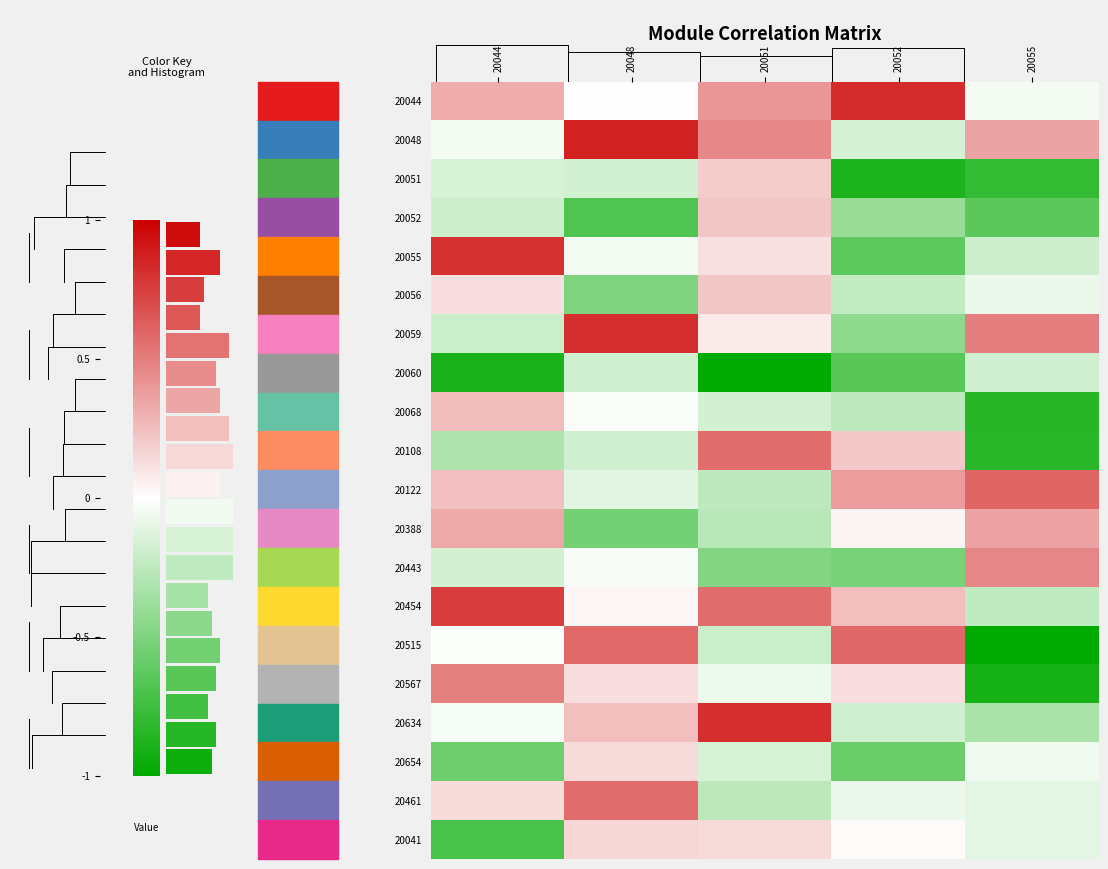

True or false: 20654 has a value of -0.1 at 20055.

True